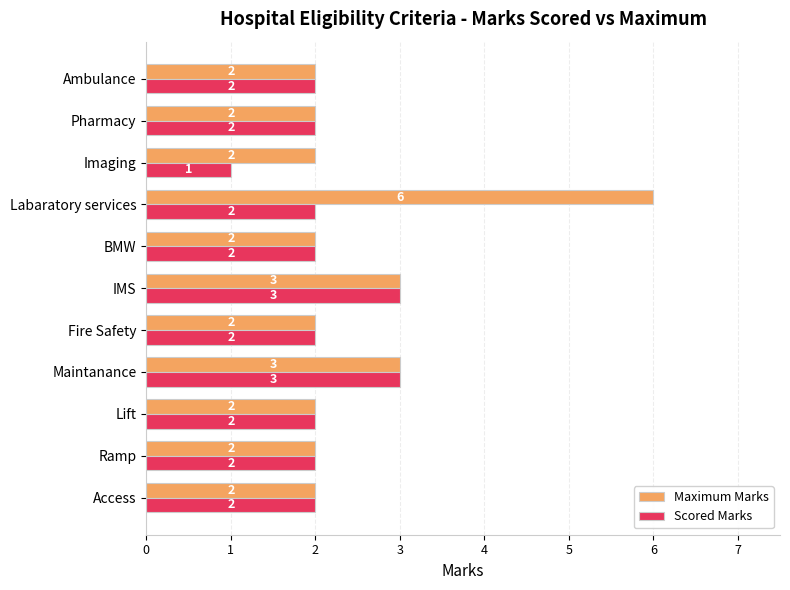

Rank the series by their maximum value, from highest to lowest.

Maximum Marks, Scored Marks